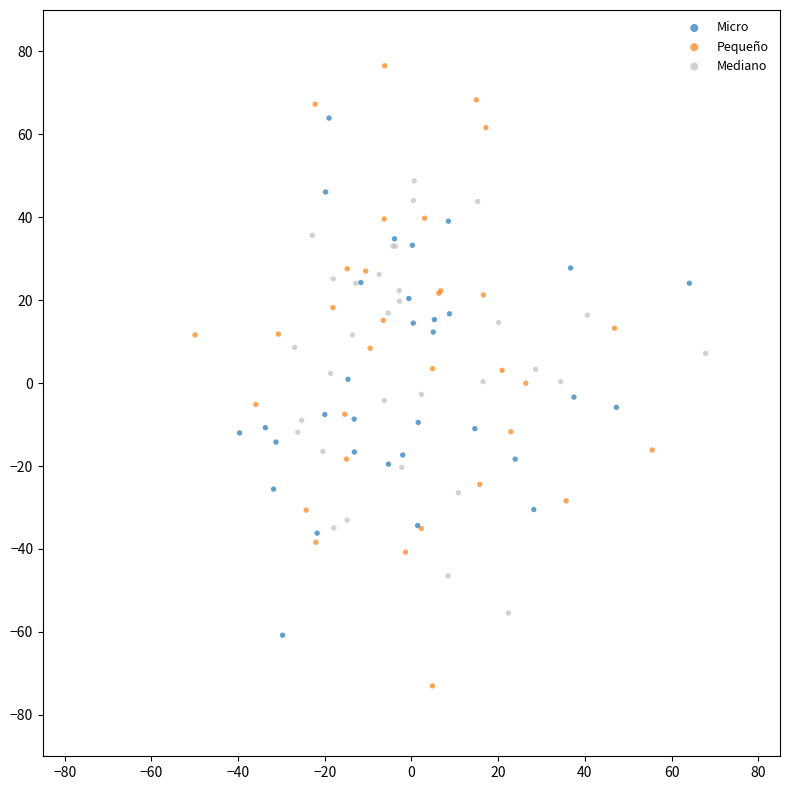

Which series contains the lowest Y value?

Pequeño